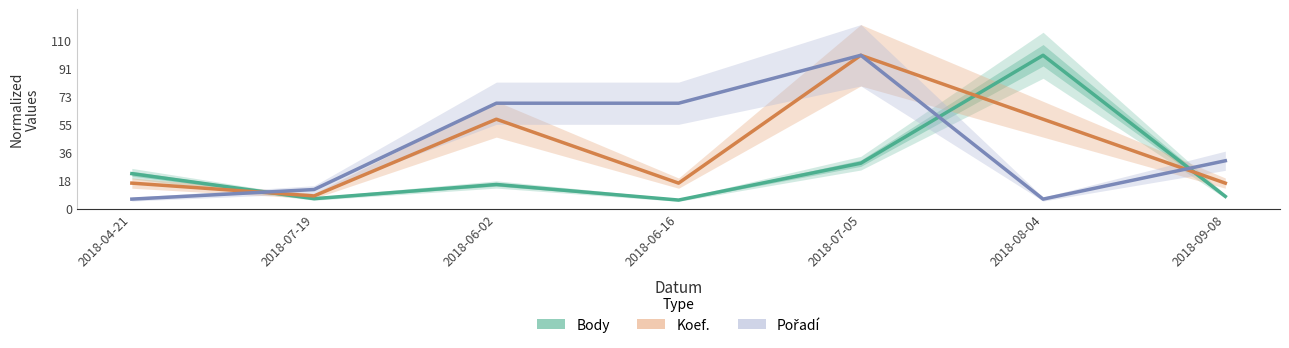

How many data points in Pořadí are above 31?

4